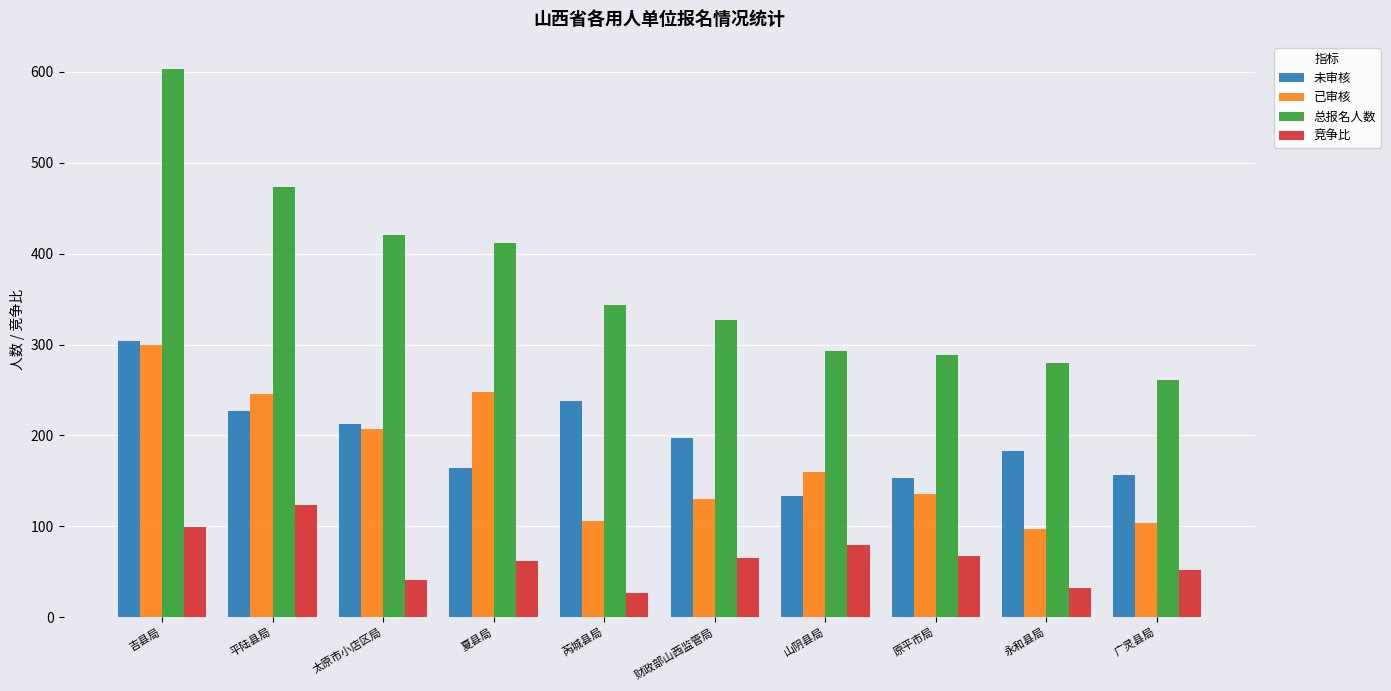

At 财政部山西监管局, list the series in order from largest to smallest.

总报名人数, 未审核, 已审核, 竞争比